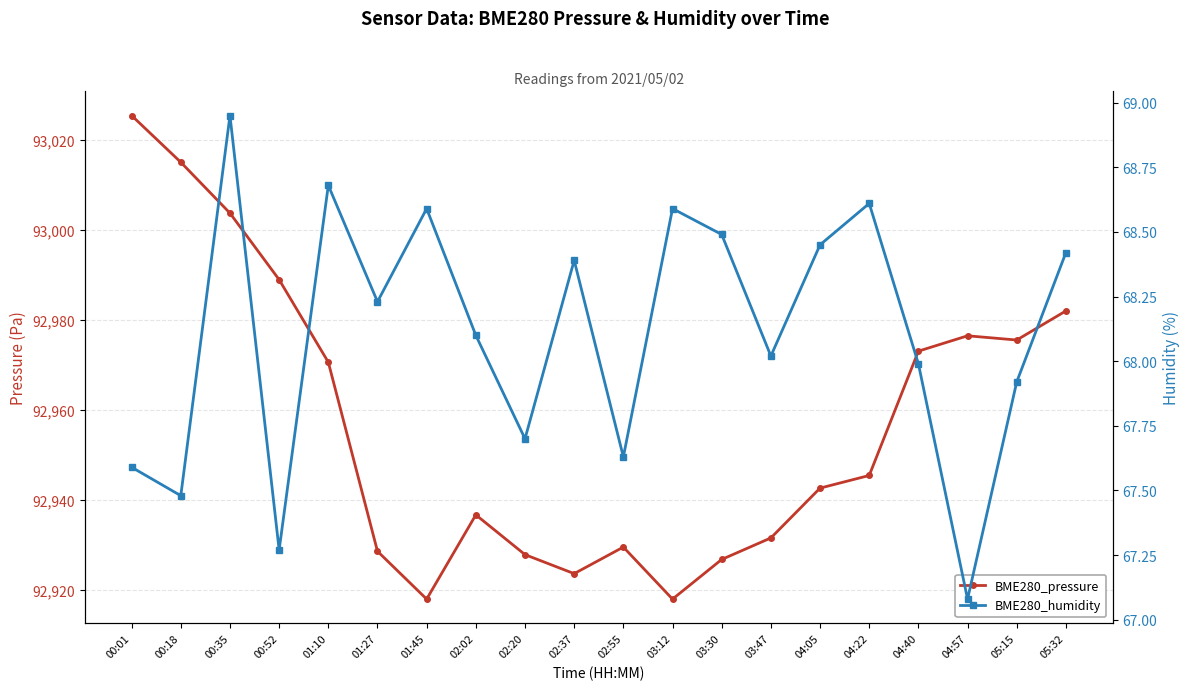

Which series has the largest range (max minus min)?

BME280_pressure